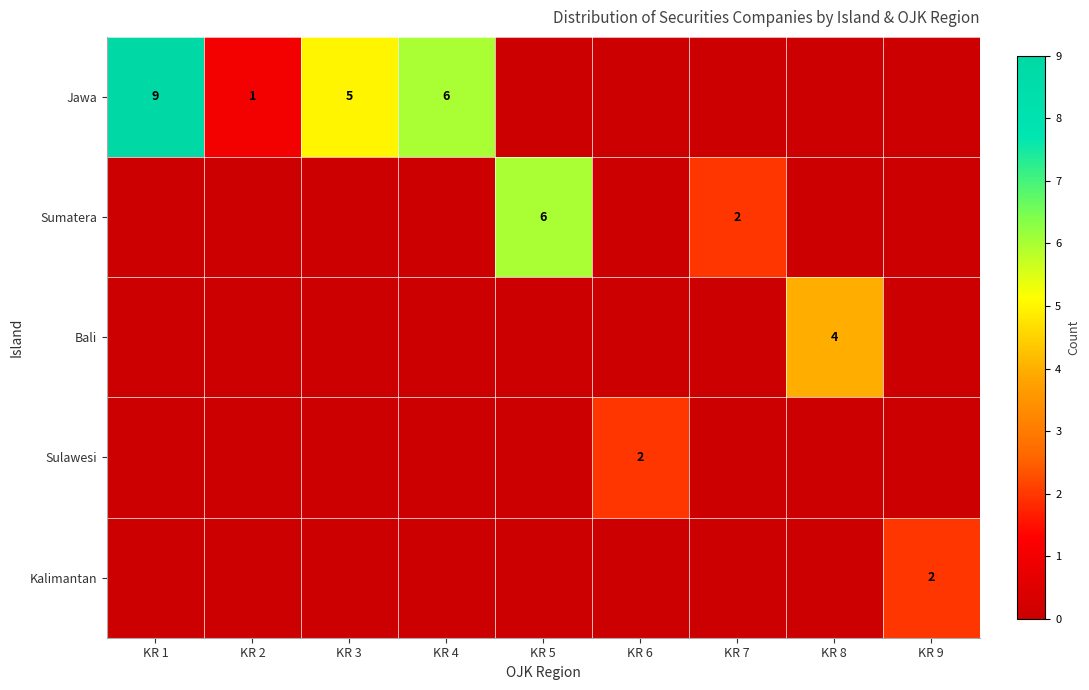

True or false: Jawa has a value of 15 at KR 1.

False